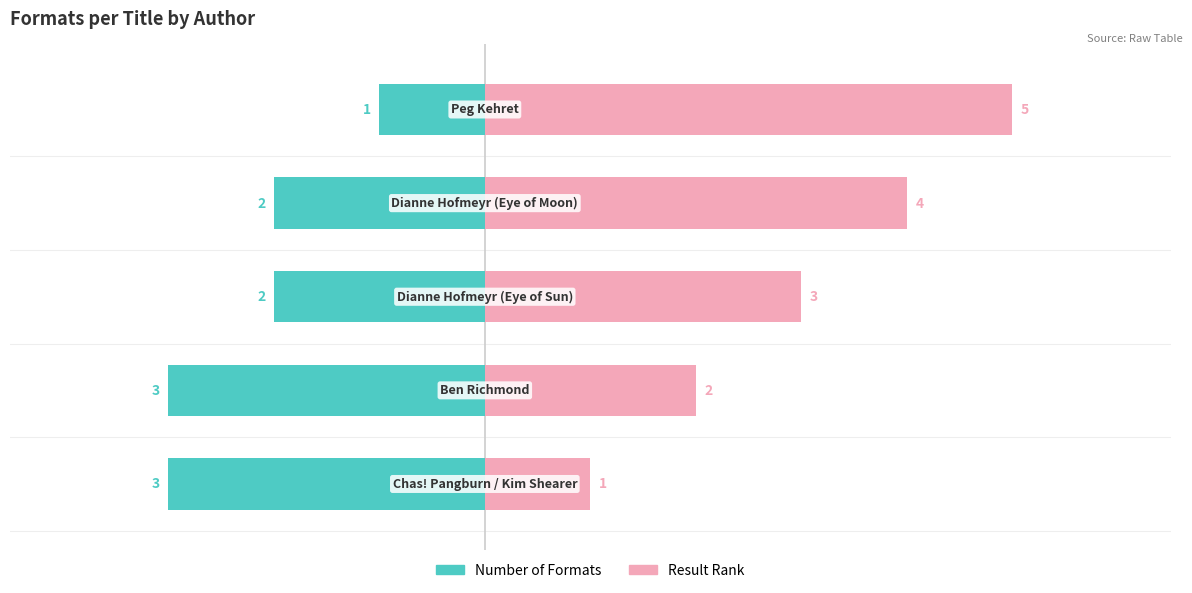

What is the difference between the second highest and second lowest values in the Result Rank series?

2